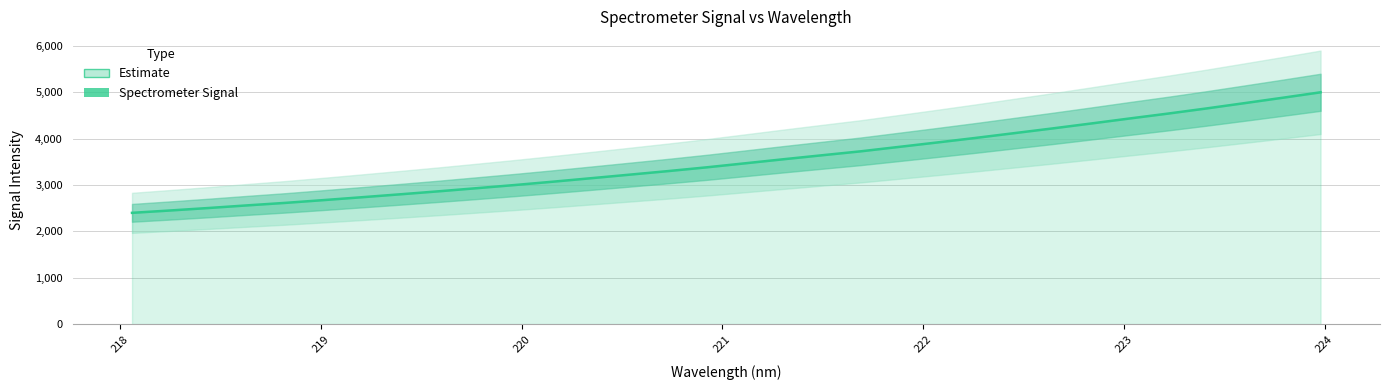

Reading left to right, list all the values displayed in this chart.

2400.8	2451.8	2505.4	2561.7	2615.9	2676.1	2738.1	2801.4	2866.1	2933.9	3002.6	3075.1	3150.6	3226.9	3303.7	3384.5	3471.4	3558.7	3644.1	3728.6	3824.1	3919.9	4017.9	4119.9	4222.1	4327.7	4435.4	4540.7	4651.0	4766.3	4882.9	5002.0